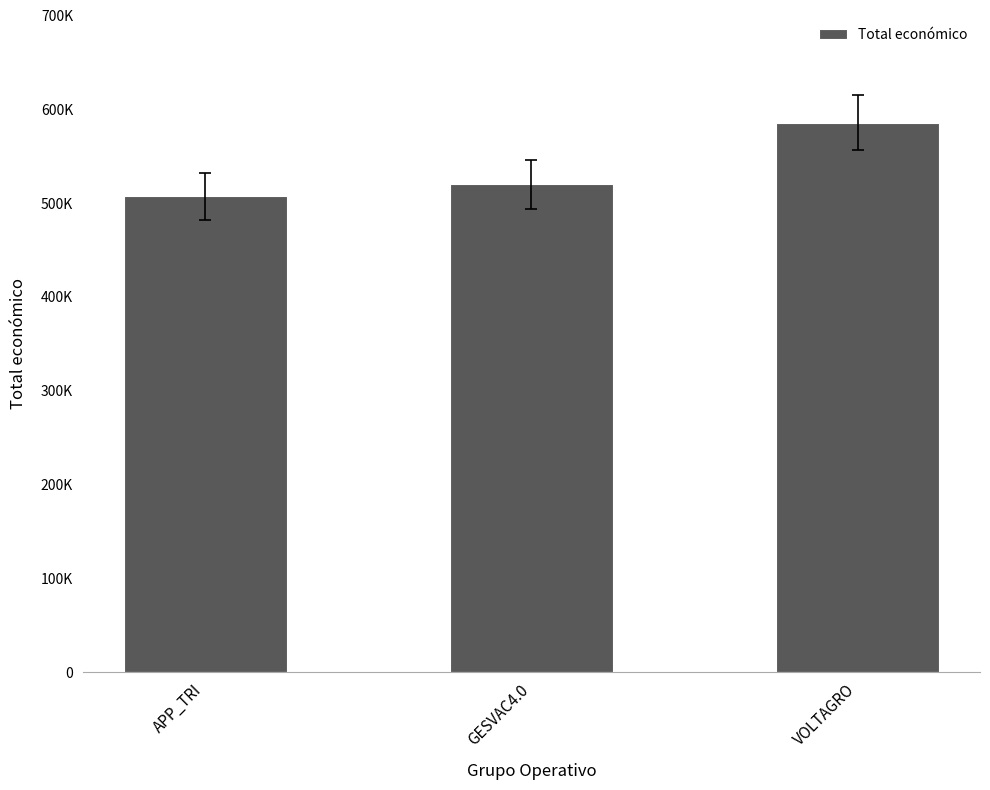

How many series are shown in this chart?

1